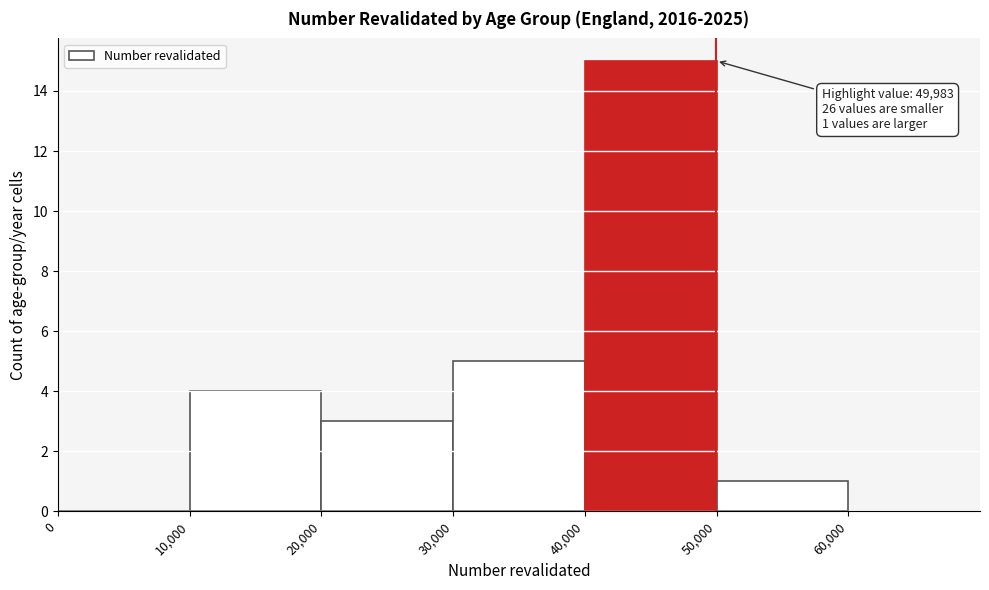

Which range on the x-axis has the tallest bar?

40,000 to 50,000